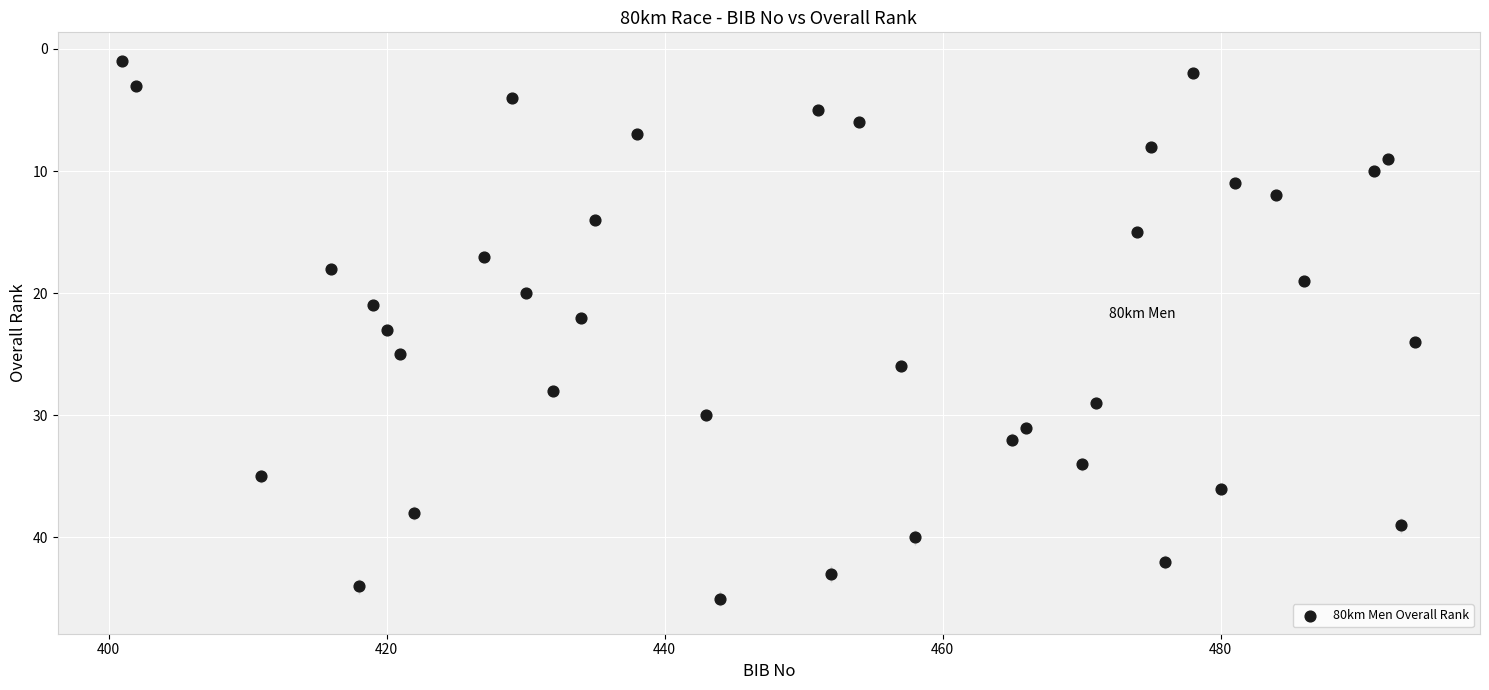

What is the range of Y values (max minus min)?

44